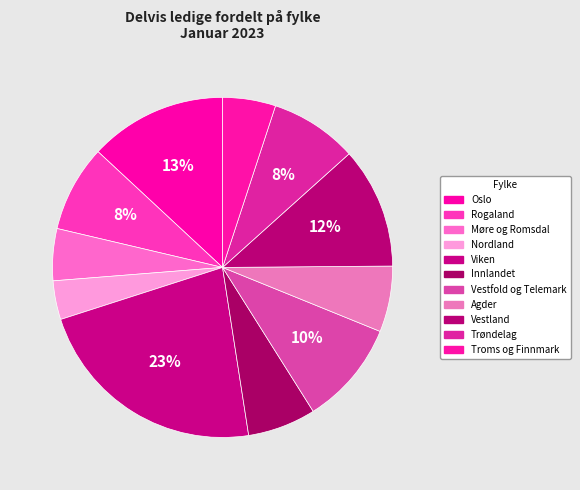

Approximately how many times larger is the value at Rogaland compared to Nordland?

2.2